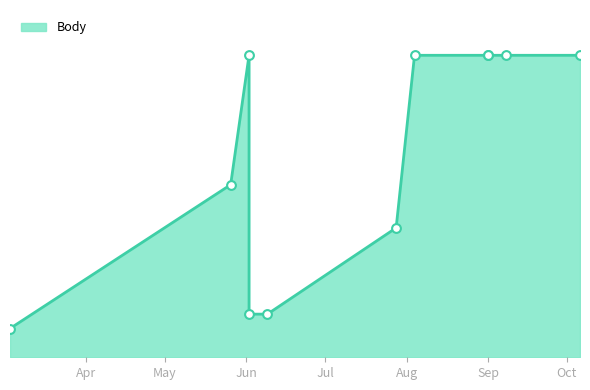

What is the change in value from 2018-06-09 to 2018-09-01?

+9.0